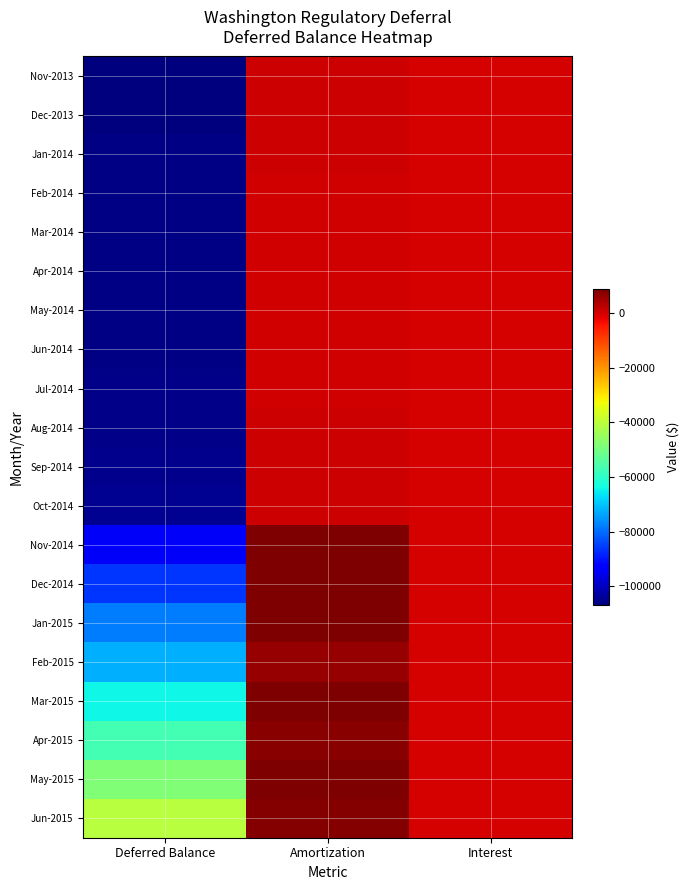

Reading left to right, list all the values displayed in this chart.

Nov-2013: Deferred Balance=-106794.6	Amortization=495.3	Interest=-285.8
Dec-2013: Deferred Balance=-106483.6	Amortization=605.8	Interest=-294.8
Jan-2014: Deferred Balance=-106204.2	Amortization=573.3	Interest=-293.9
Feb-2014: Deferred Balance=-105998.5	Amortization=470.5	Interest=-264.8
Mar-2014: Deferred Balance=-105976.5	Amortization=314.6	Interest=-292.6
Apr-2014: Deferred Balance=-105970.2	Amortization=289.4	Interest=-283.1
May-2014: Deferred Balance=-105950.9	Amortization=311.8	Interest=-292.5
Jun-2014: Deferred Balance=-105936.5	Amortization=297.4	Interest=-283.0
Jul-2014: Deferred Balance=-105778.2	Amortization=450.7	Interest=-292.4
Aug-2014: Deferred Balance=-105487.8	Amortization=582.4	Interest=-292.0
Sep-2014: Deferred Balance=-105199.1	Amortization=570.5	Interest=-281.8
Oct-2014: Deferred Balance=-104957.0	Amortization=532.4	Interest=-290.4
Nov-2014: Deferred Balance=-94434.1	Amortization=8602.1	Interest=-274.5
Dec-2014: Deferred Balance=-86244.1	Amortization=8450.7	Interest=-260.7
Jan-2015: Deferred Balance=-78310.6	Amortization=8171.5	Interest=-238.1
Feb-2015: Deferred Balance=-72211.7	Amortization=6294.1	Interest=-195.2
Mar-2015: Deferred Balance=-64254.4	Amortization=8156.7	Interest=-199.3
Apr-2015: Deferred Balance=-56983.4	Amortization=7442.6	Interest=-171.6
May-2015: Deferred Balance=-48605.3	Amortization=8535.4	Interest=-157.3
Jun-2015: Deferred Balance=-40890.0	Amortization=7845.1	Interest=-129.8